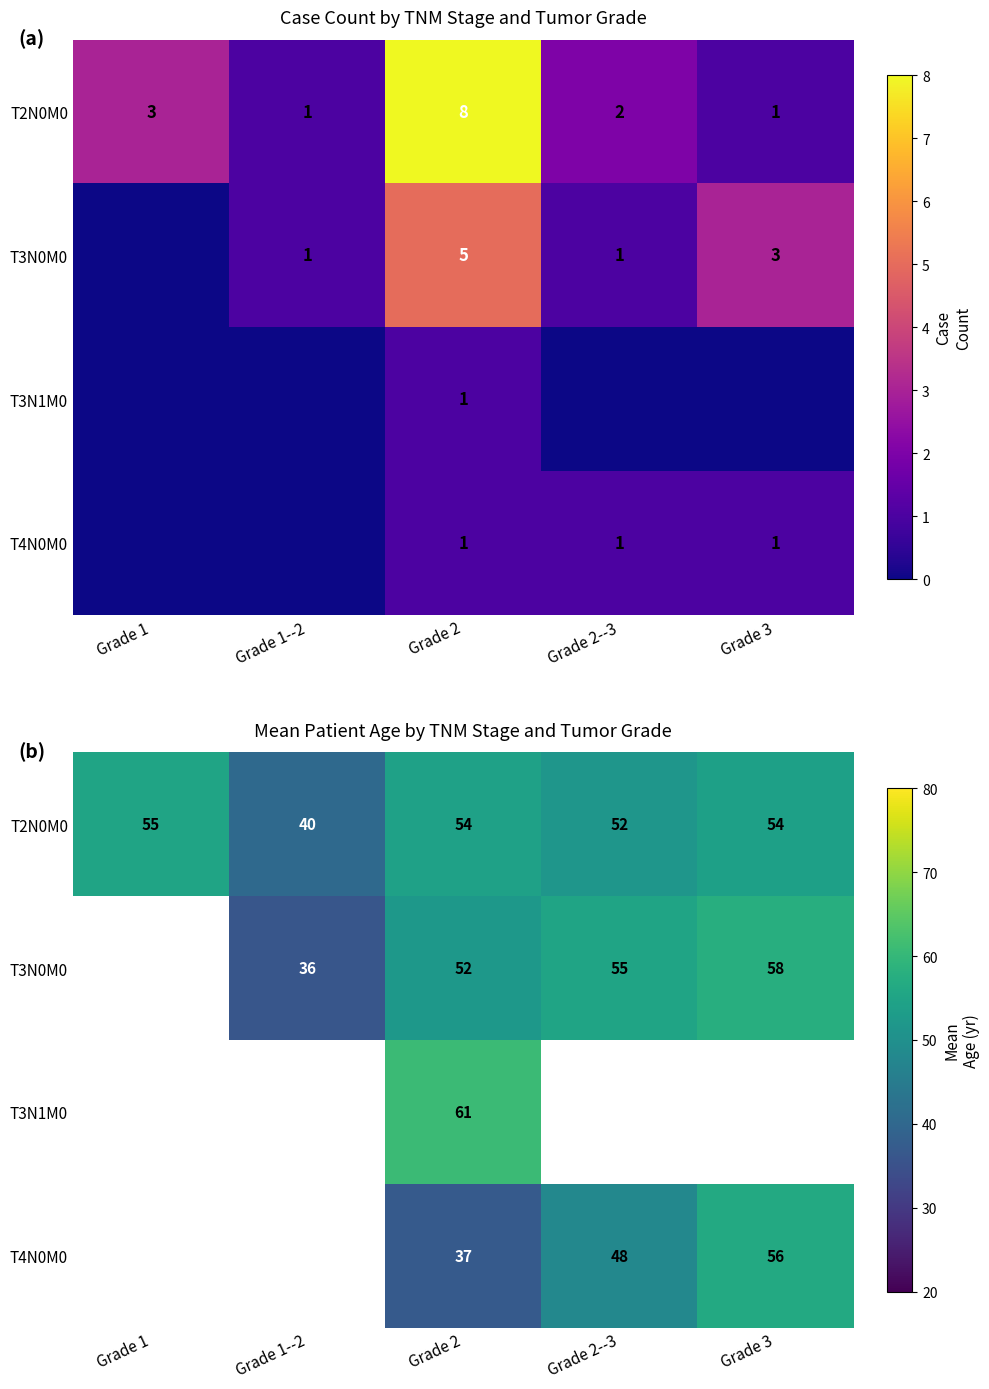

What is the minimum value shown in the chart?

36.0